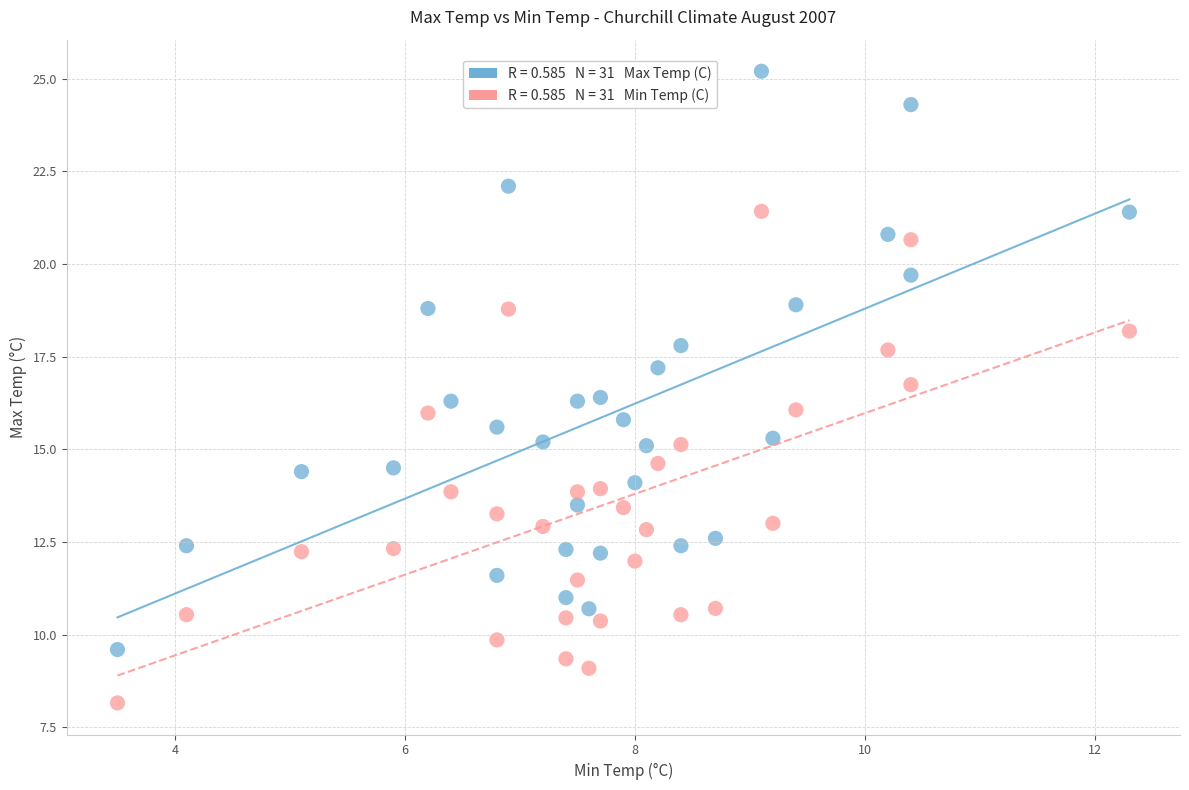

Across all data points, what is the range of Y values (max minus min)?

17.0